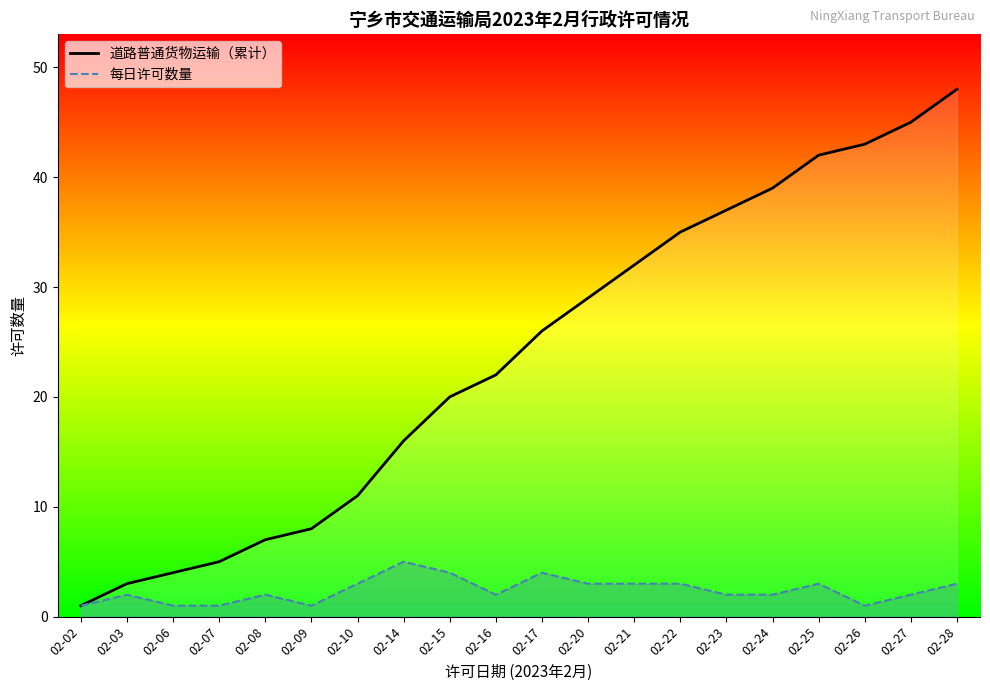

Rank the series by their maximum value, from highest to lowest.

道路普通货物运输（累计）, 每日许可数量